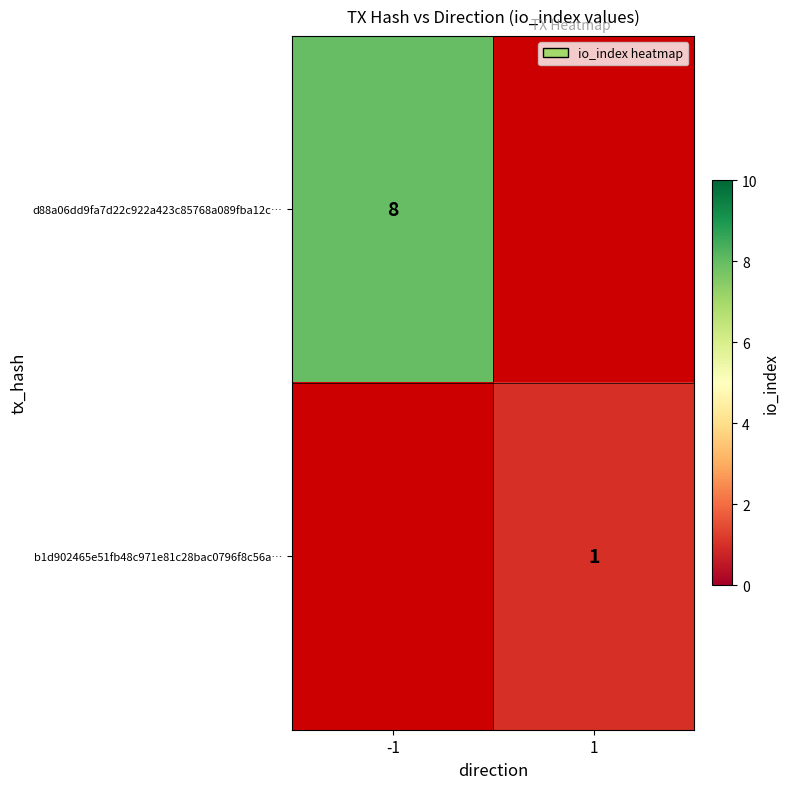

The d88a06dd9fa7d22c922a423c85768a089fba12c… series shows 11 at -1. True or false?

False